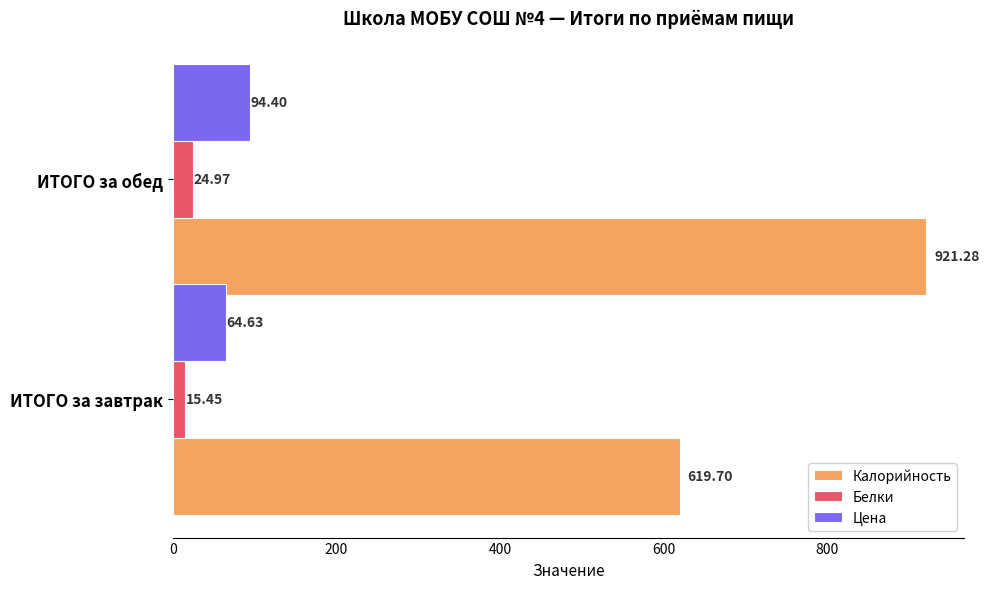

At which category does the chart reach its peak across all series?

ИТОГО за обед